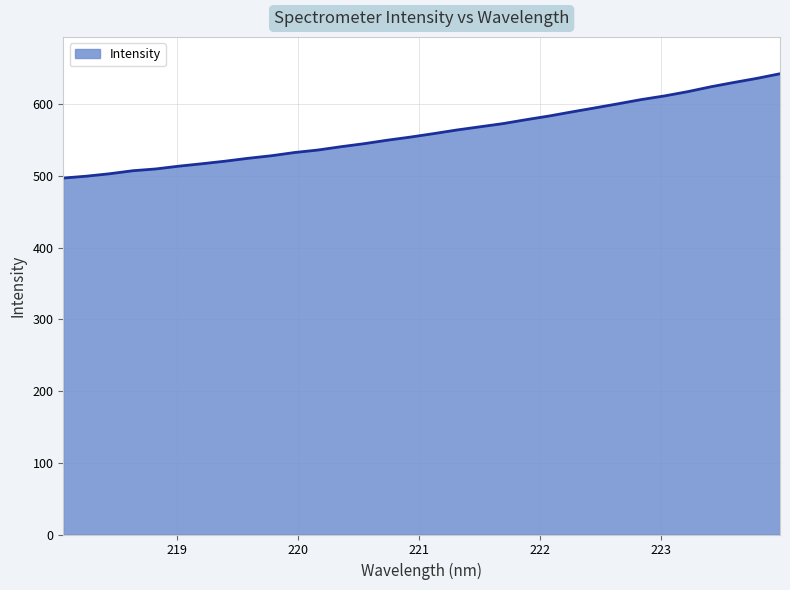

What is the difference between the maximum and minimum values?

145.5